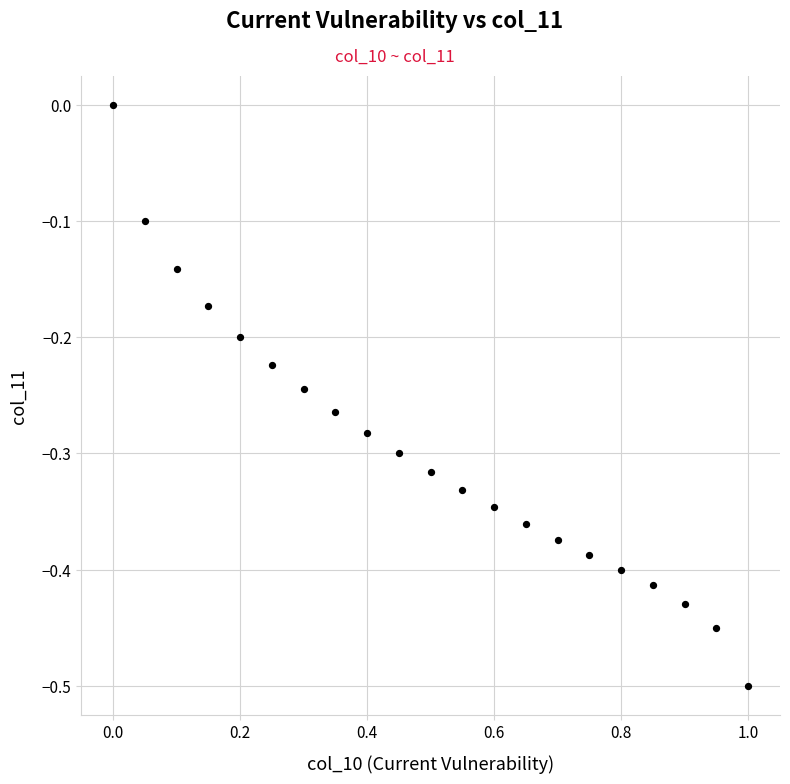

What is the range of Y values (max minus min)?

0.5